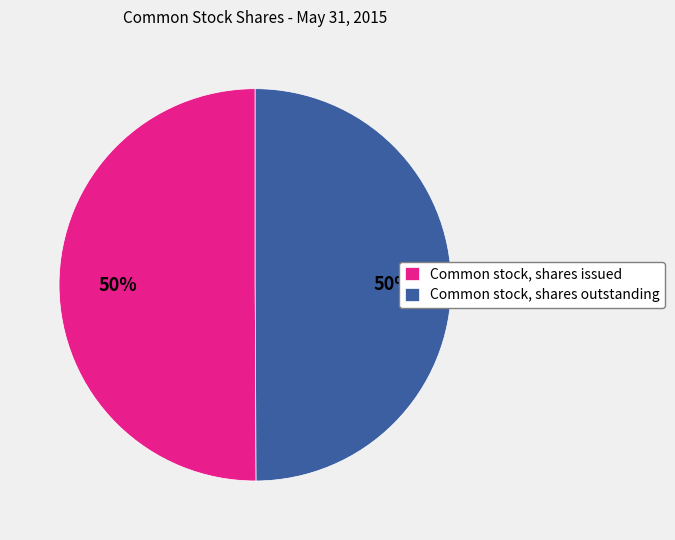

Is the sum of Common stock, shares outstanding and Common stock, shares issued greater than half?

Yes